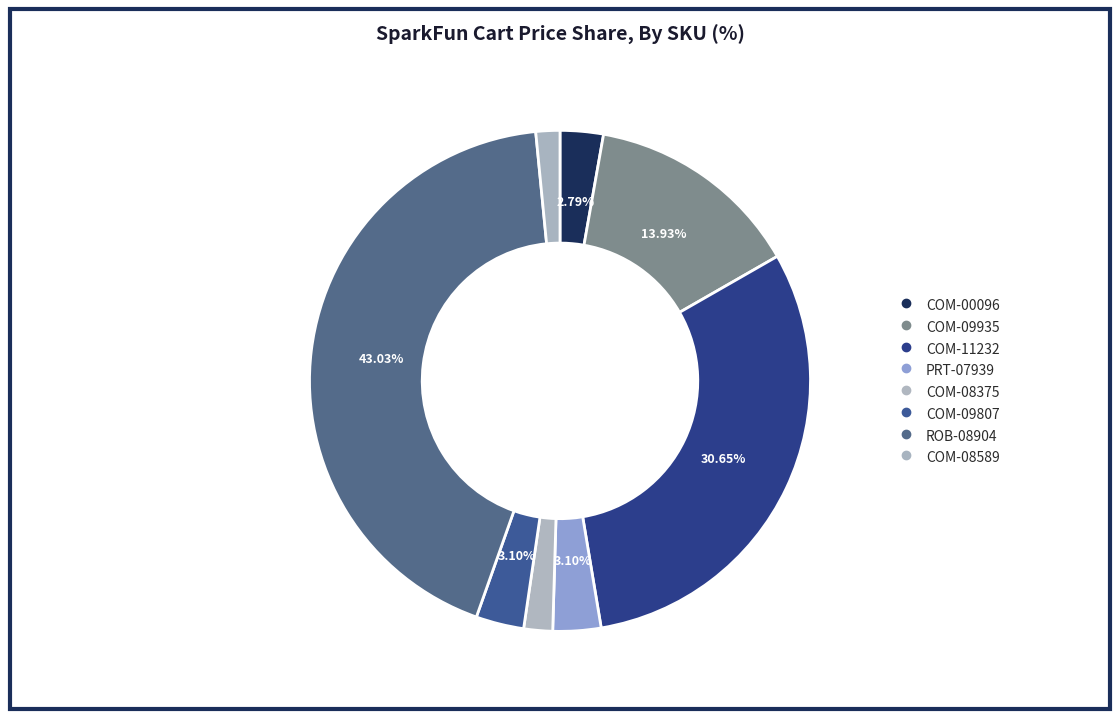

Which slice is the smallest?

COM-08589